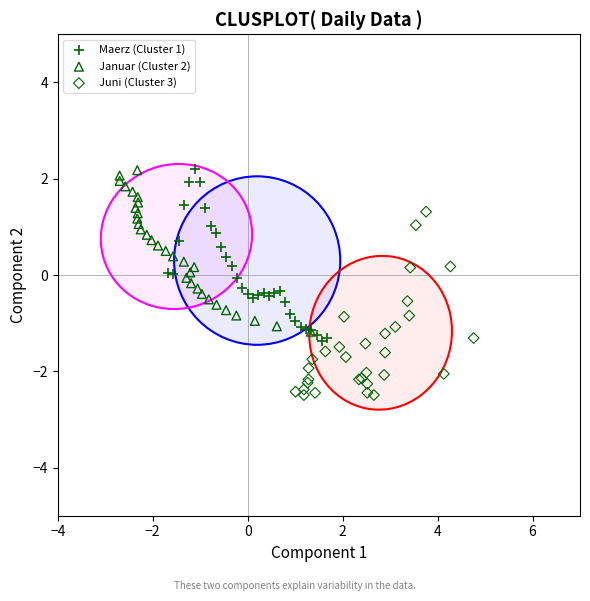

Which series contains the lowest Y value?

Juni (Cluster 3)